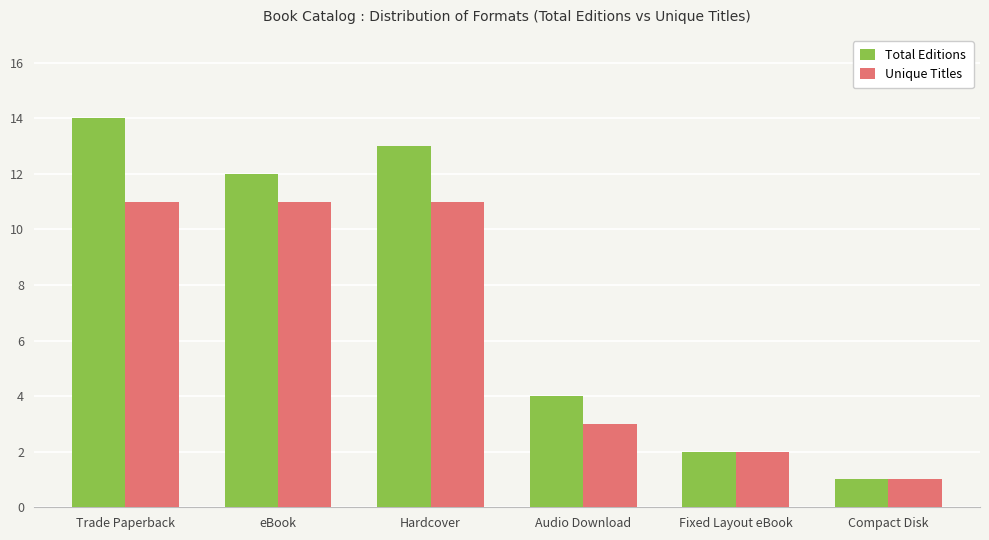

Count the Unique Titles values in the range 2 to 11.

5